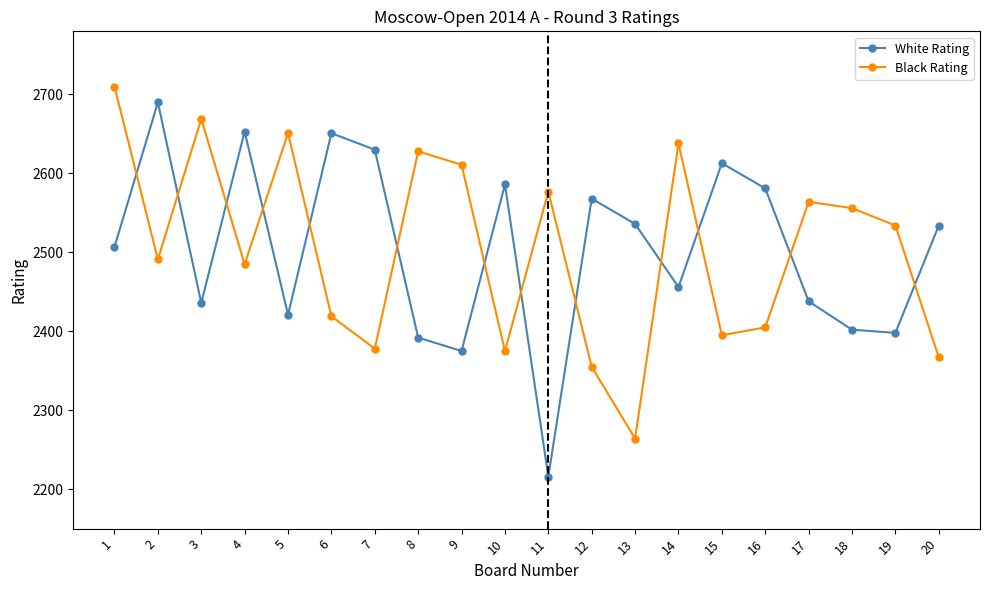

What is the sum of all White Rating values?

50083